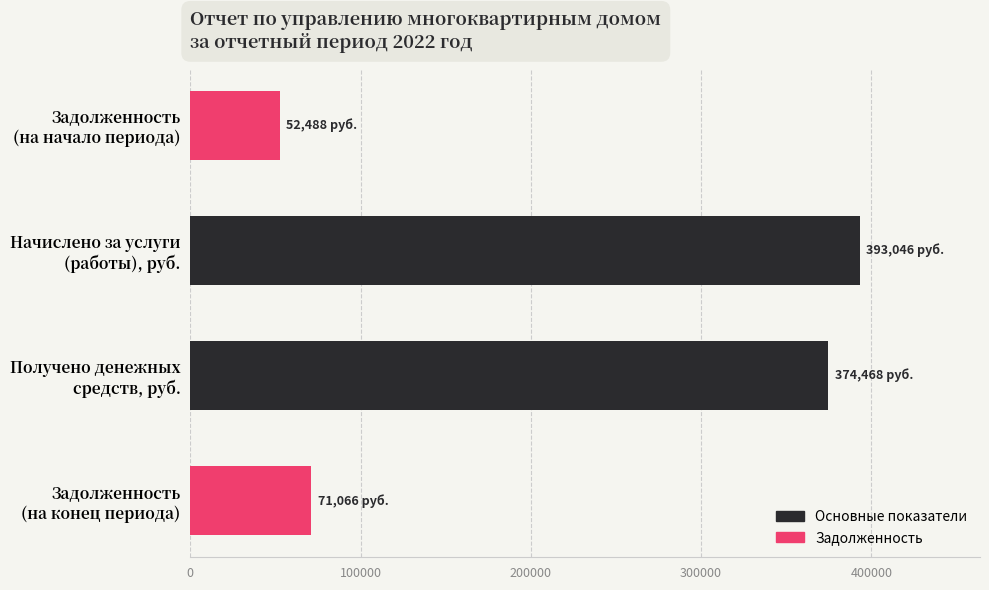

Reading top to bottom, list all the values displayed in this chart.

52488.2	393046.1	374468.1	71066.2